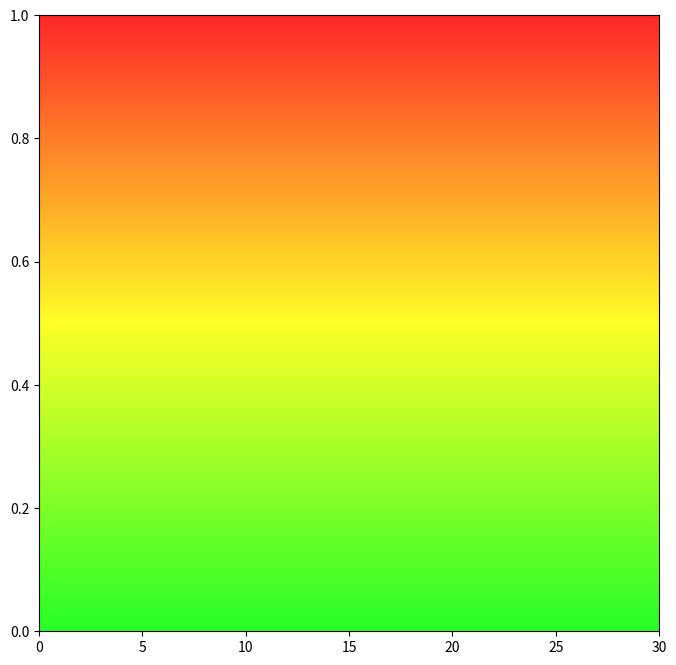

The value at 2019 is 13.1. True or false?

False